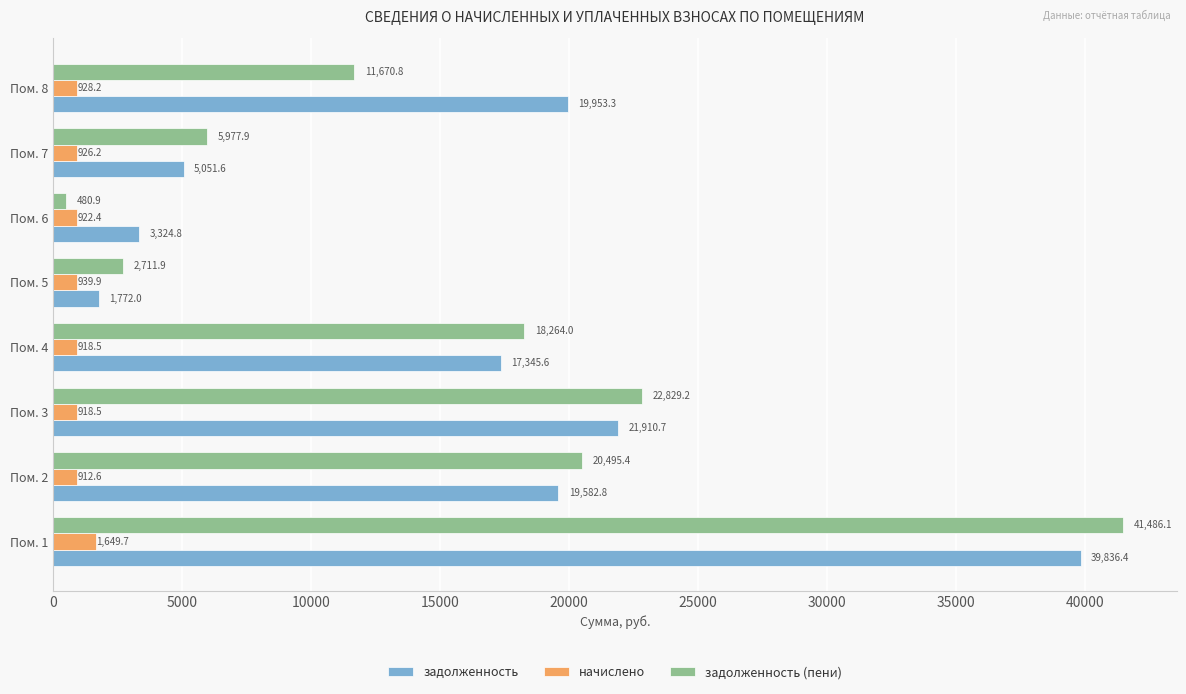

Between Пом. 4 and Пом. 5, which series saw the biggest shift?

задолженность